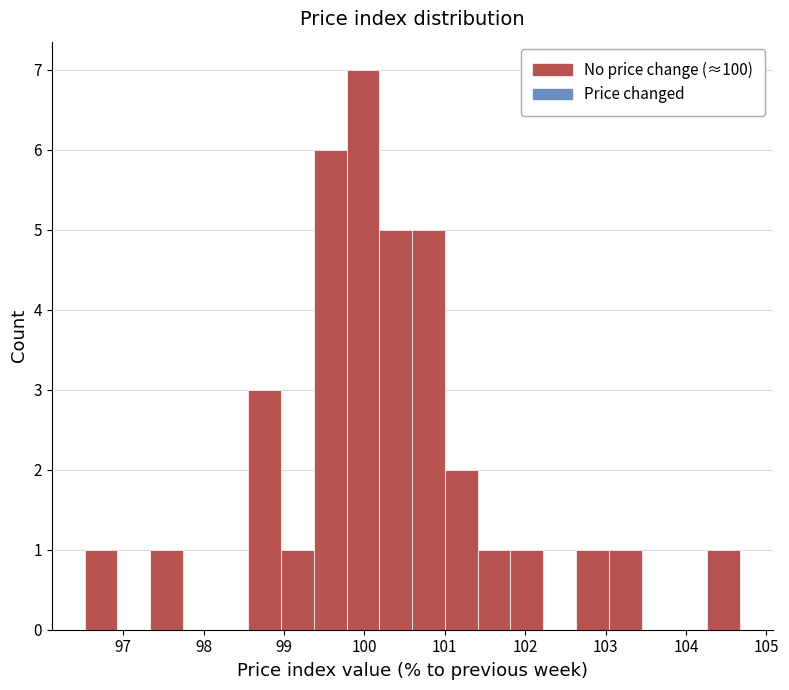

What is the height of the bar covering 98.6 to 99.0 on the x-axis? Neither the bar edges nor the heights are printed on the chart, so give them approximately, as read against the axes.

3